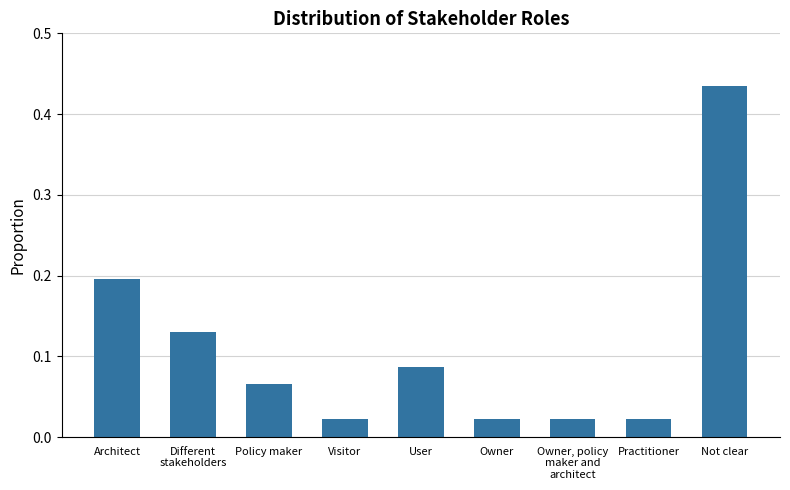

What is the label of the 6th bar from the left?

Owner